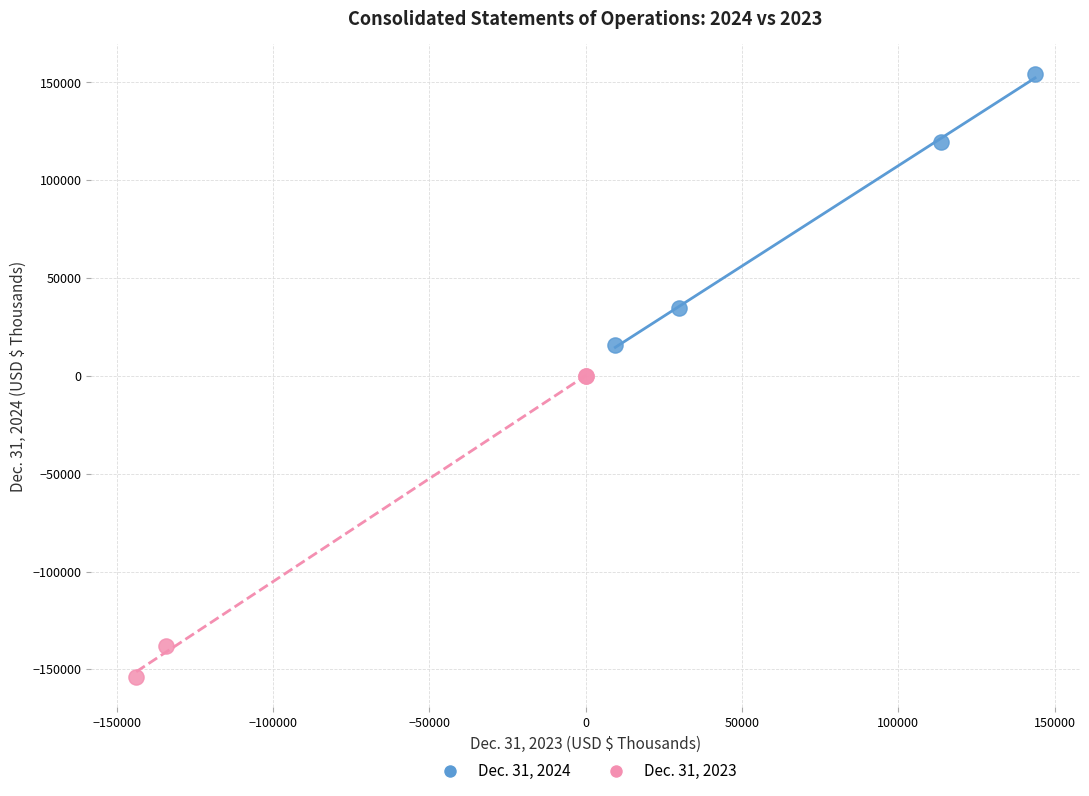

Which series contains the lowest Y value?

Dec. 31, 2023